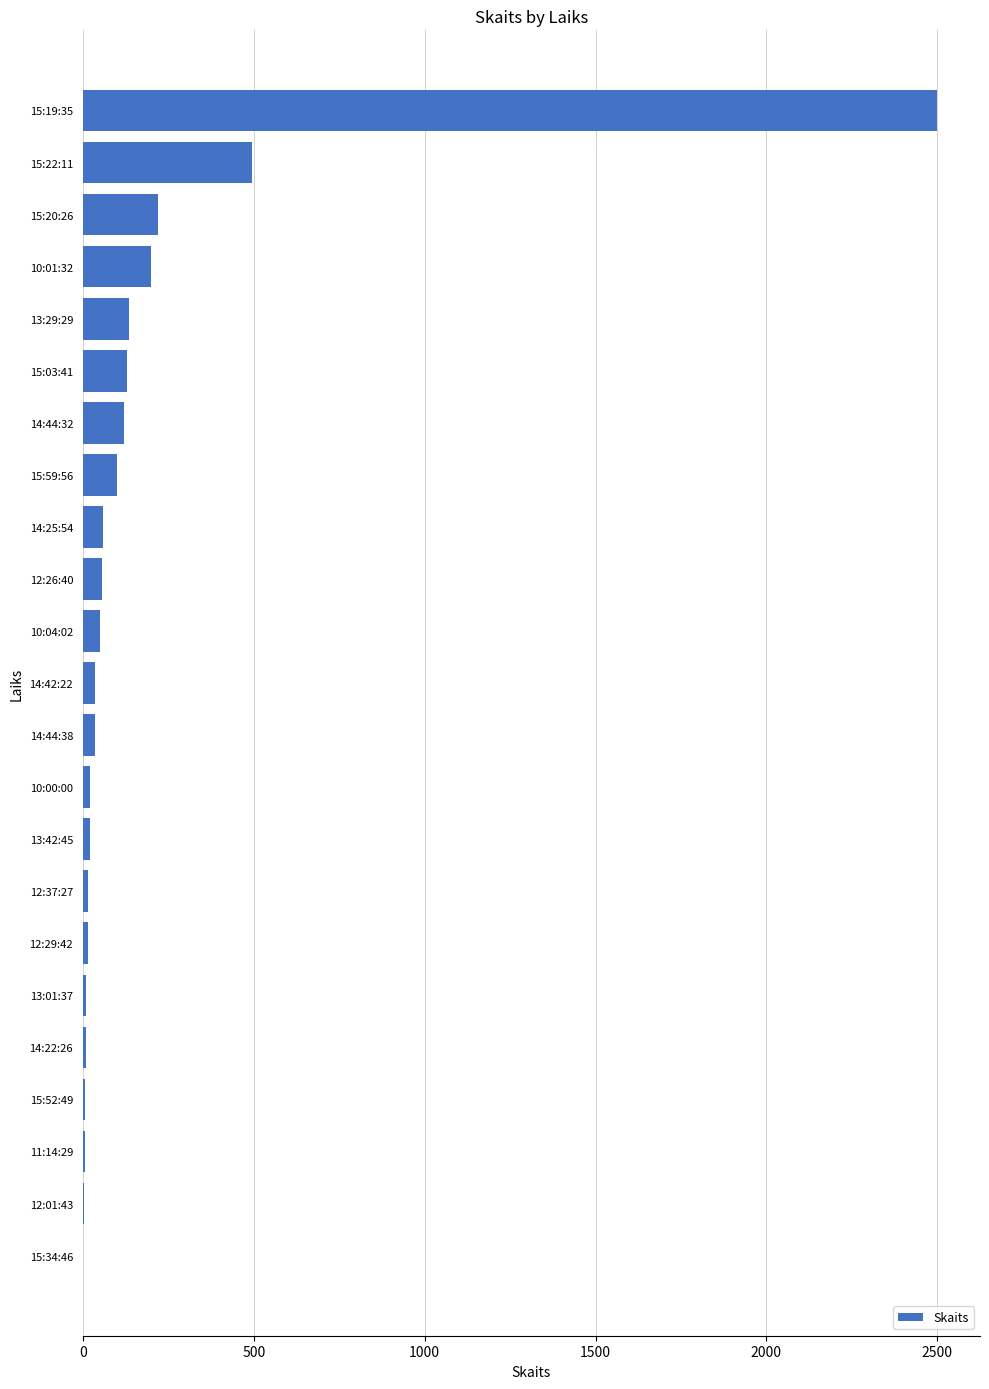

What is the sum of all values?

4245